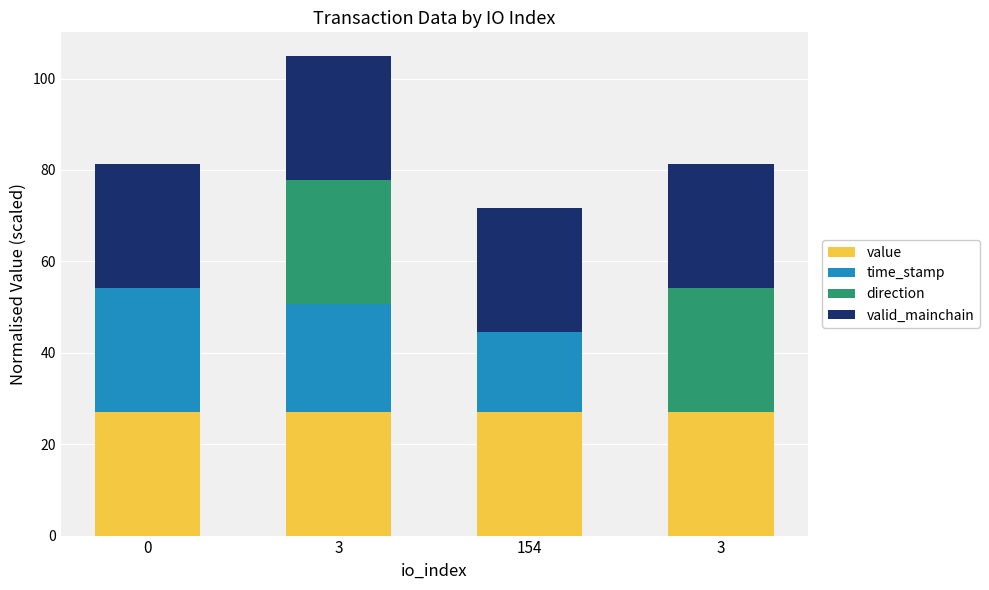

Rank the categories by value value from lowest to highest.

0, 3, 154, 3